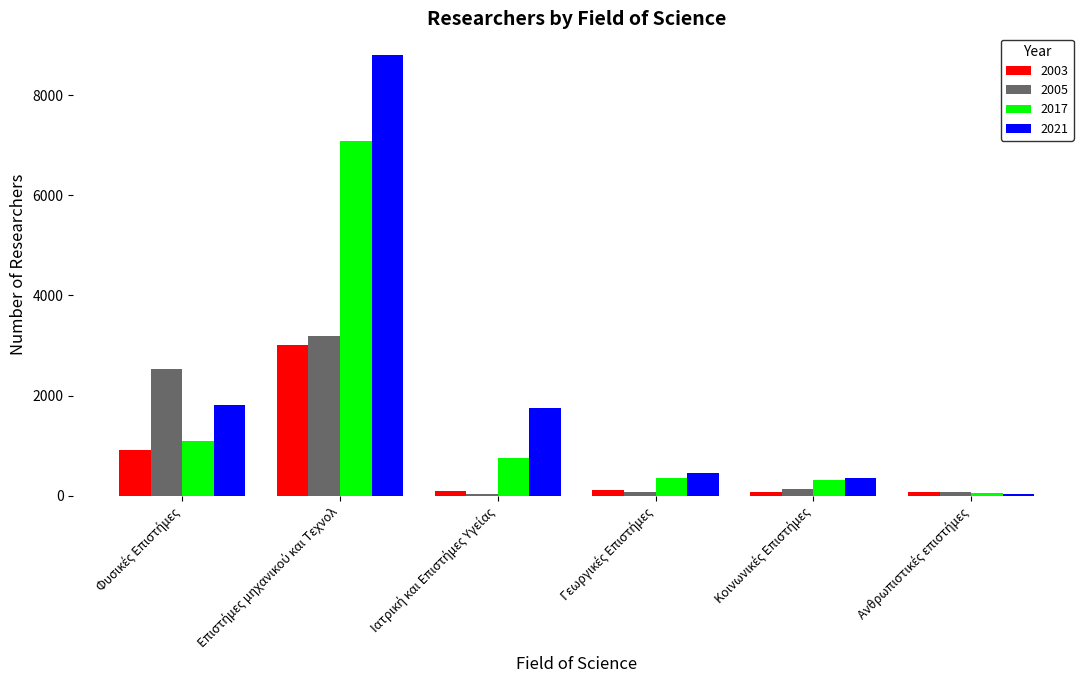

What is the maximum value for 2021?

8797.9